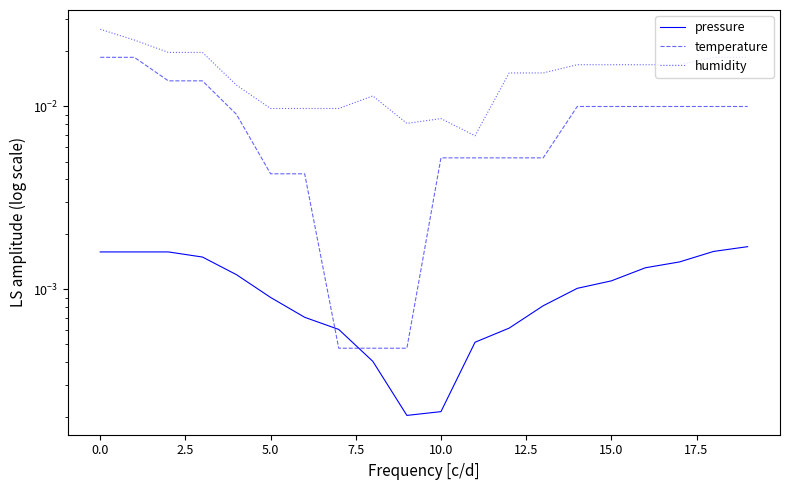

Is the value of pressure at 16 greater than the value of temperature at 17.5?

Yes